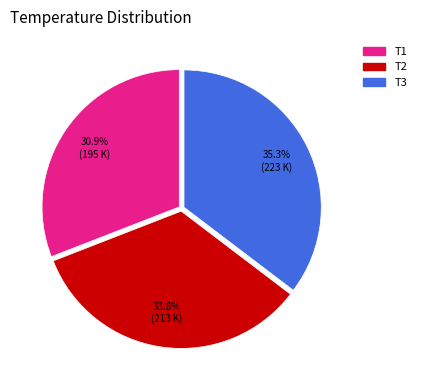

Is there a majority slice in this chart?

No